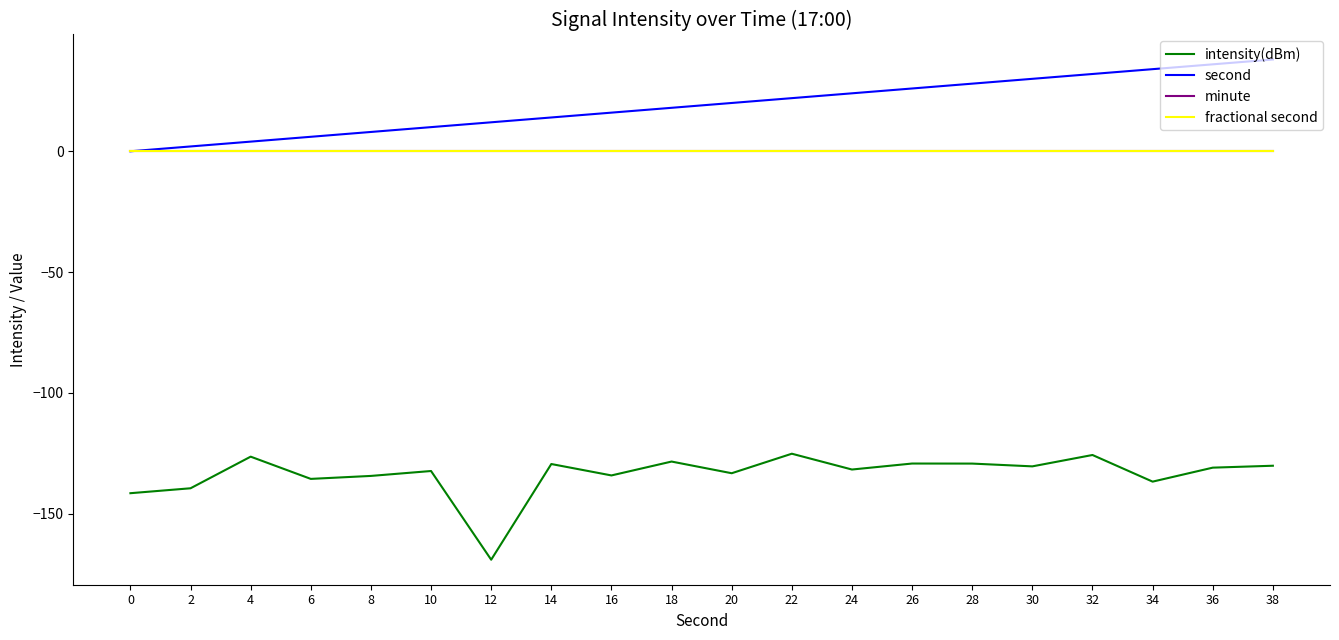

Is this an area chart (filled region under the line)?

No